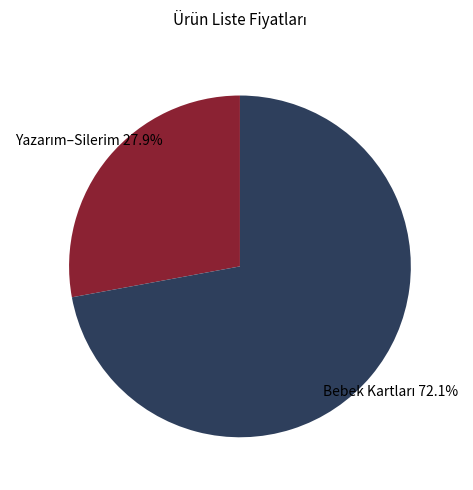

Is there any slice that represents more than half of the pie?

Yes